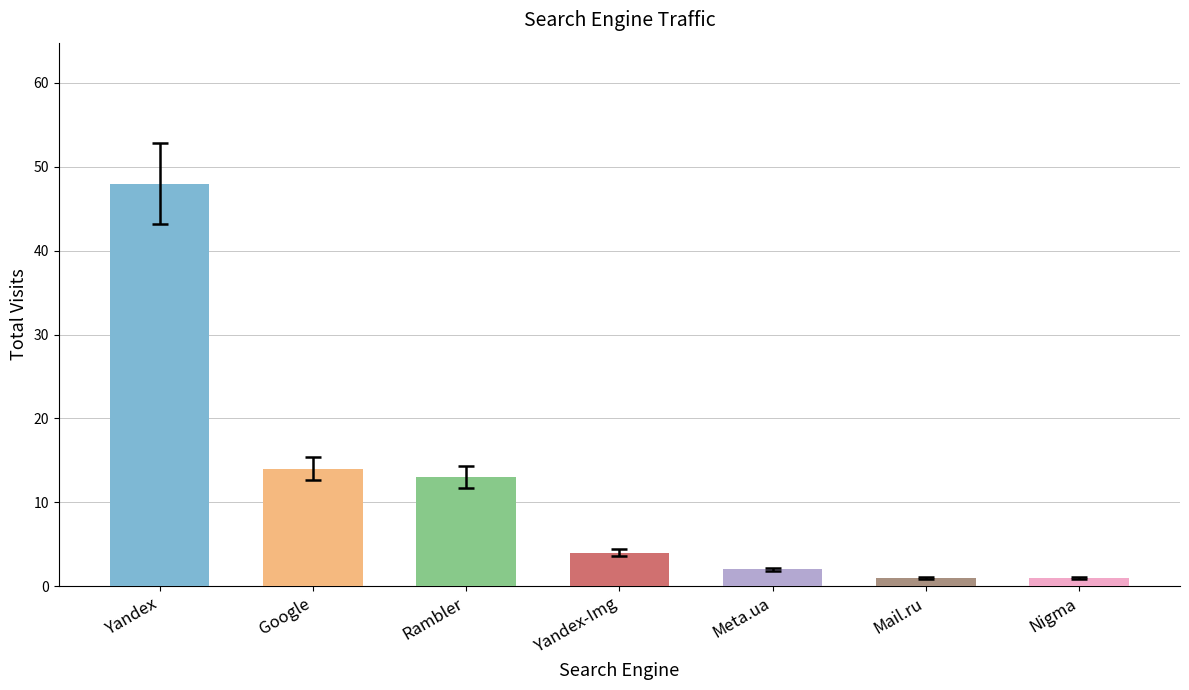

What is the minimum value shown in the chart?

1